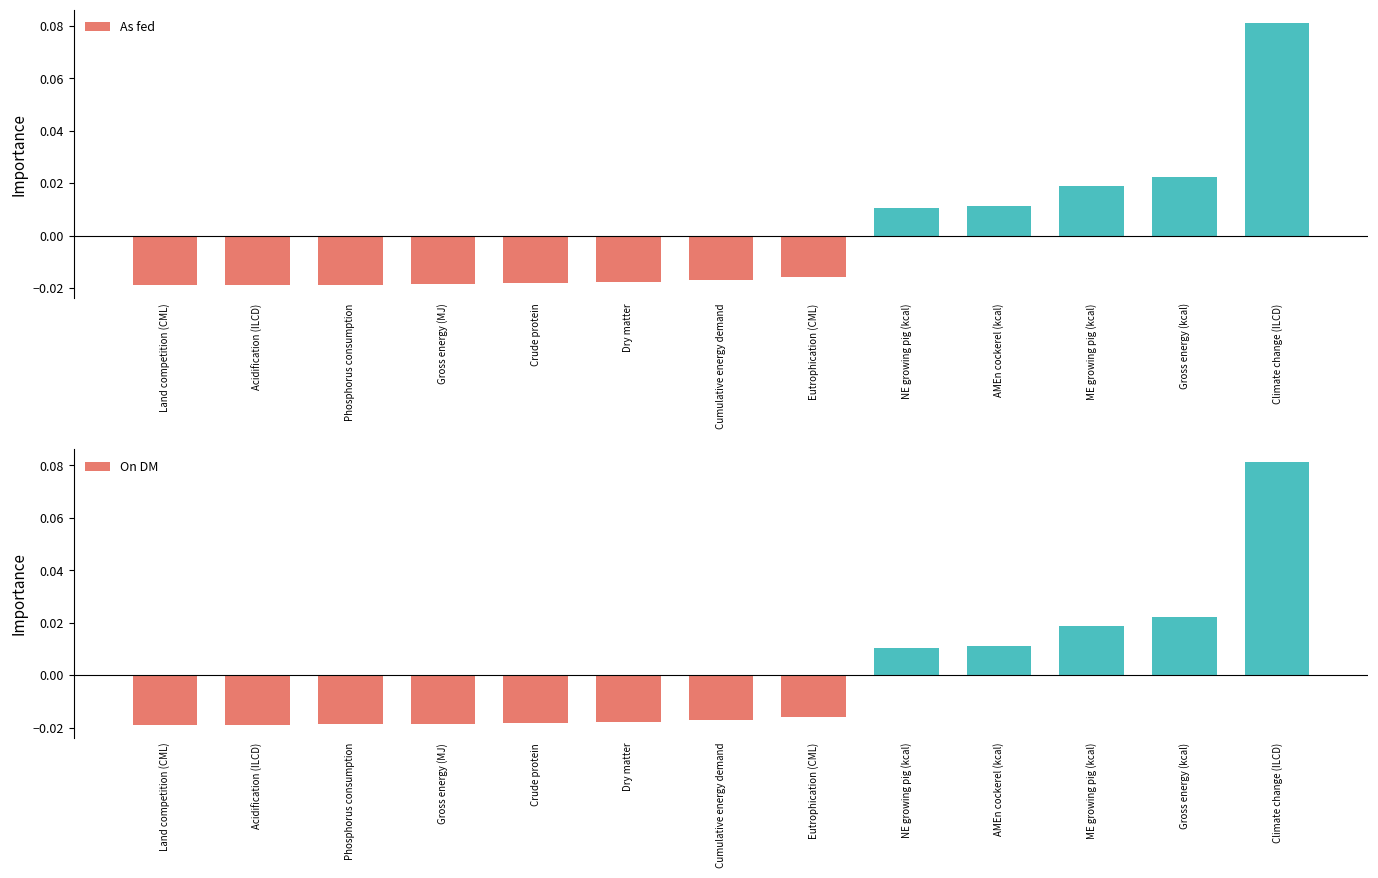

Which has a higher value, Land competition (CML) or ME growing pig (kcal)?

ME growing pig (kcal)